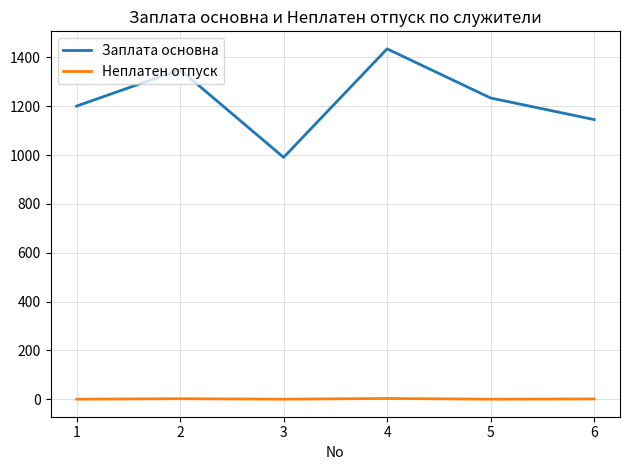

At how many categories does at least one series exceed 238?

6